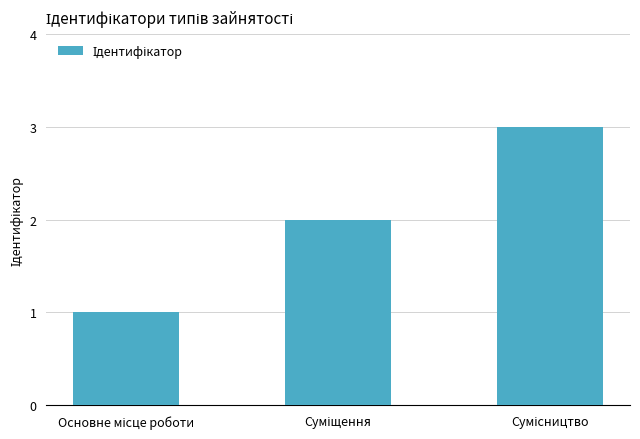

What is the greatest value displayed?

3